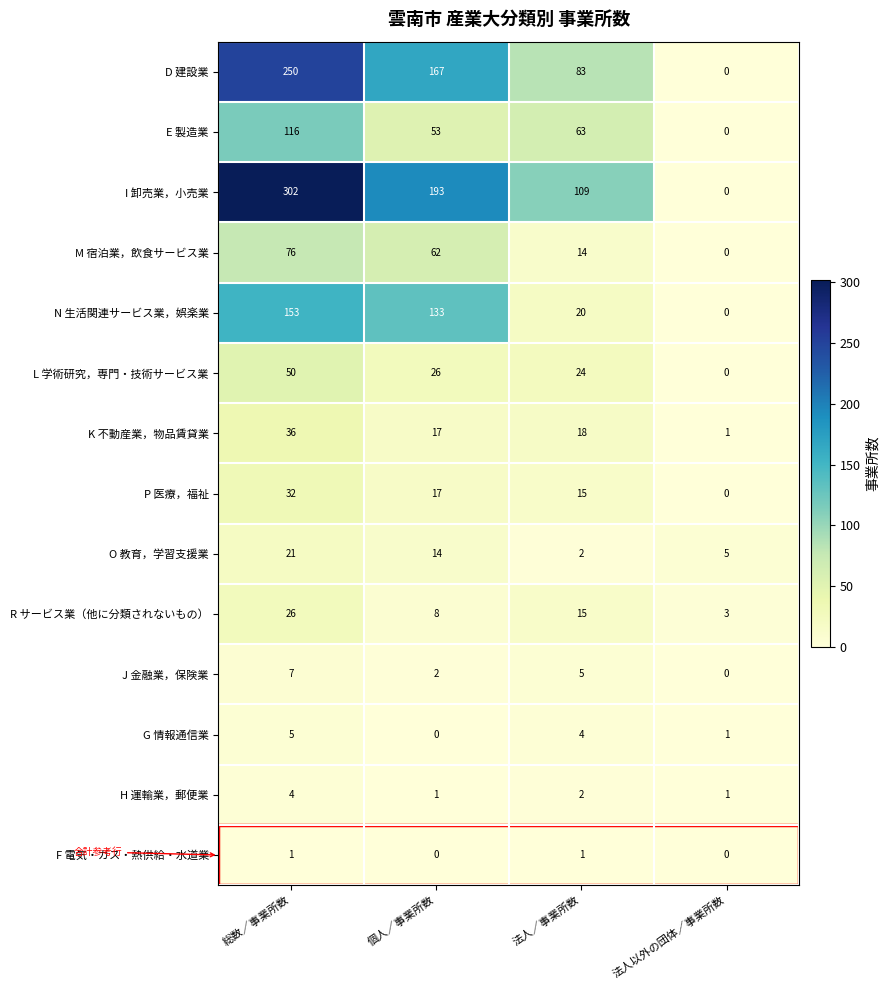

Where does the H 運輸業，郵便業 series first go above 2?

総数／事業所数